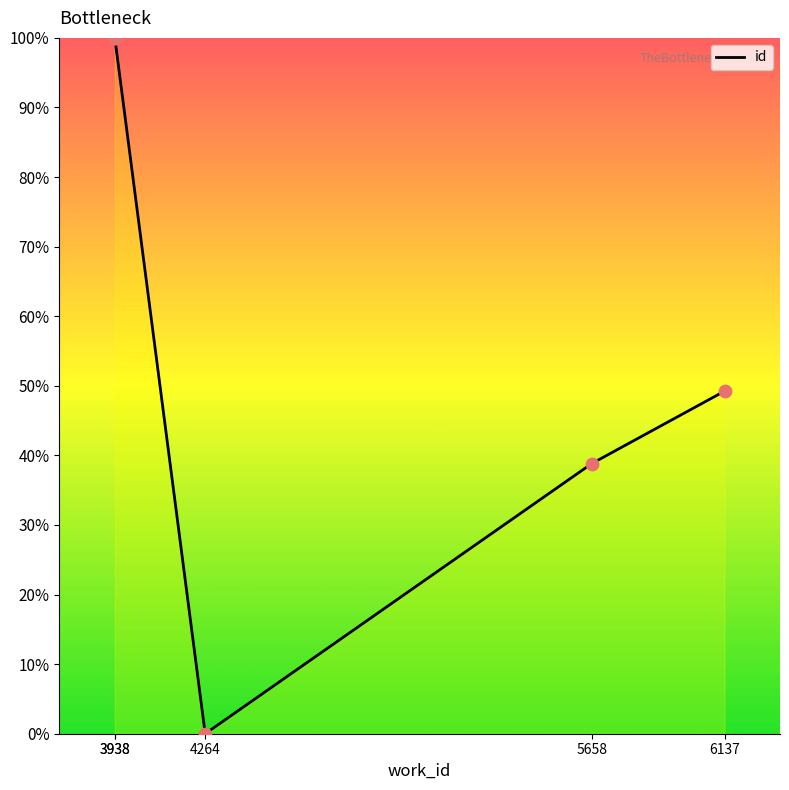

Which has a higher value, 3938 or 6137?

3938